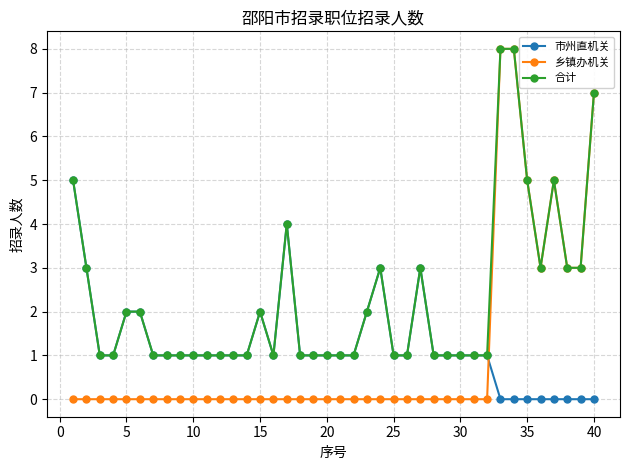

Which series has the widest spread of values?

乡镇办机关